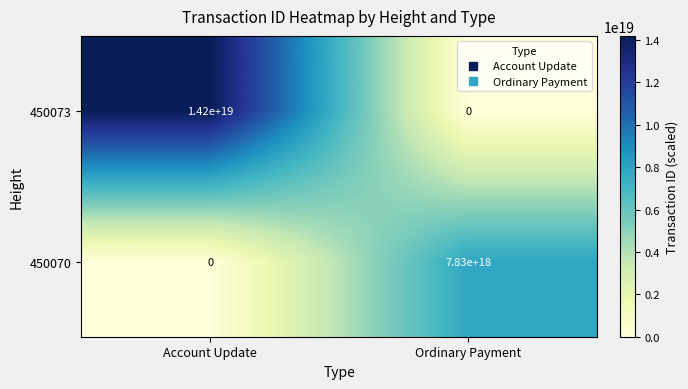

The 450073 series shows 20922580125790306304 at Account Update. True or false?

False